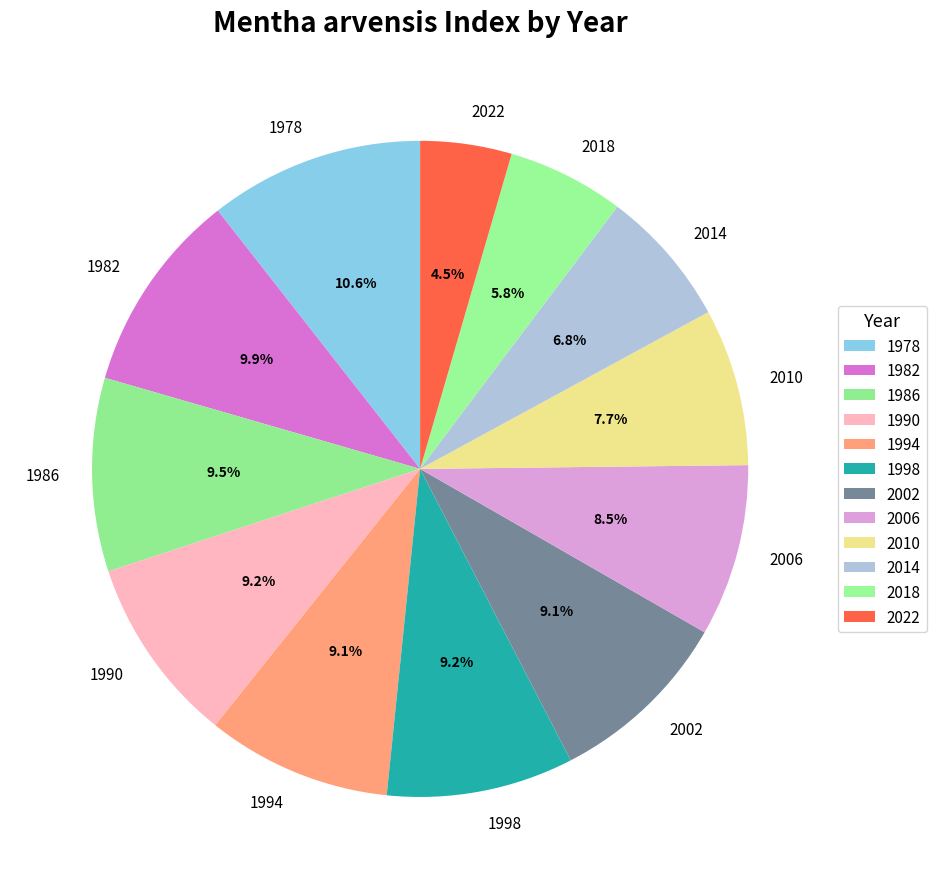

To the nearest percent, what is the combined percentage of 1986 and 2022?

14%